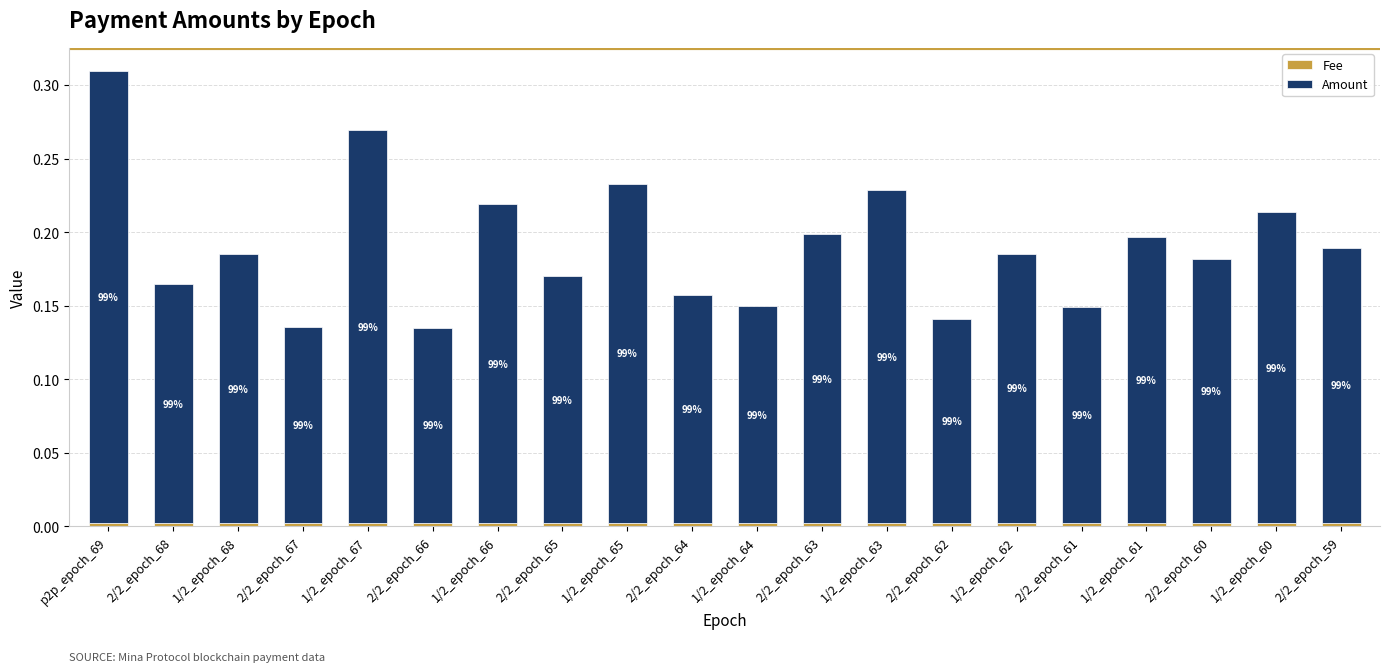

Are the bars grouped side by side (vs. stacked)?

No